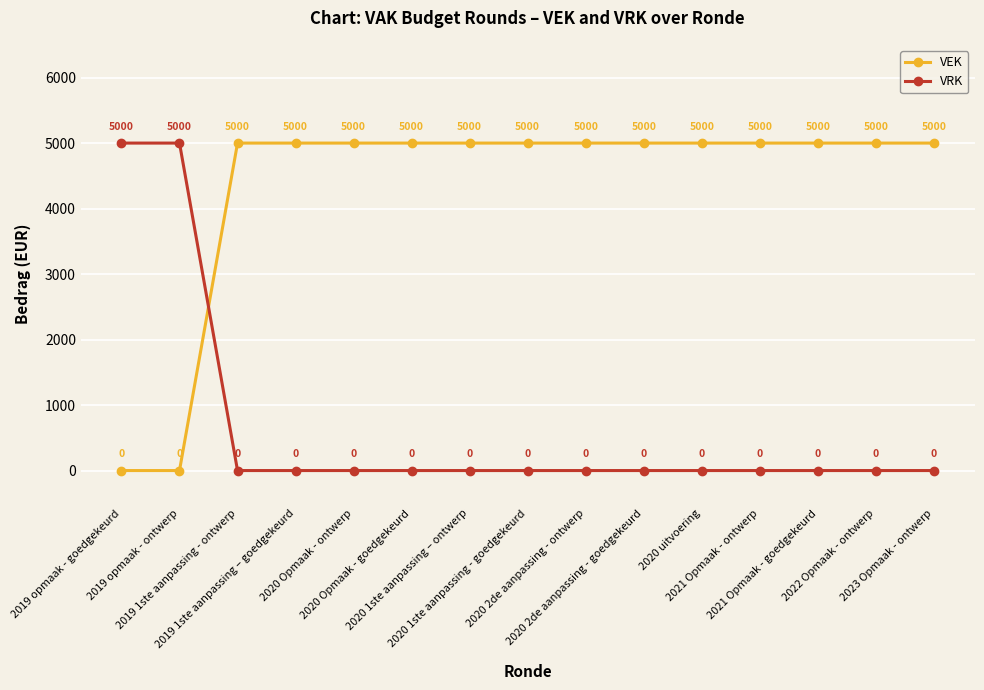

What position from the right is 2019 opmaak - goedgekeurd?

15